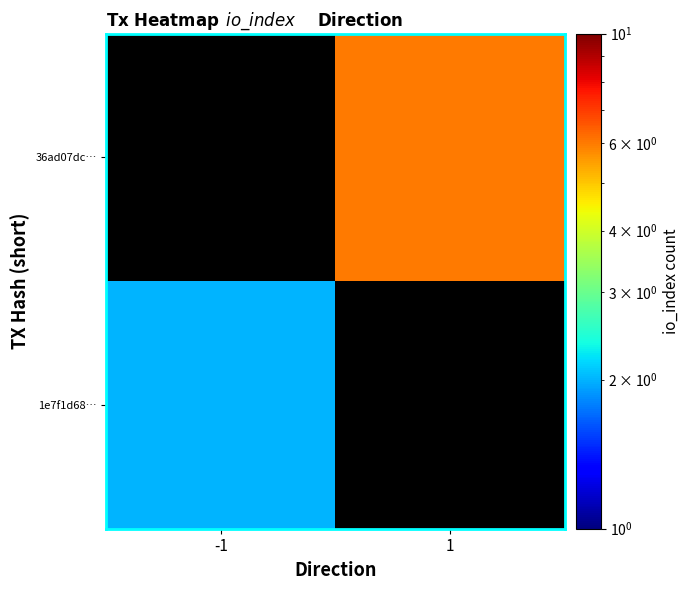

Rank the series at 1 from lowest to highest value.

1e7f1d68…, 36ad07dc…